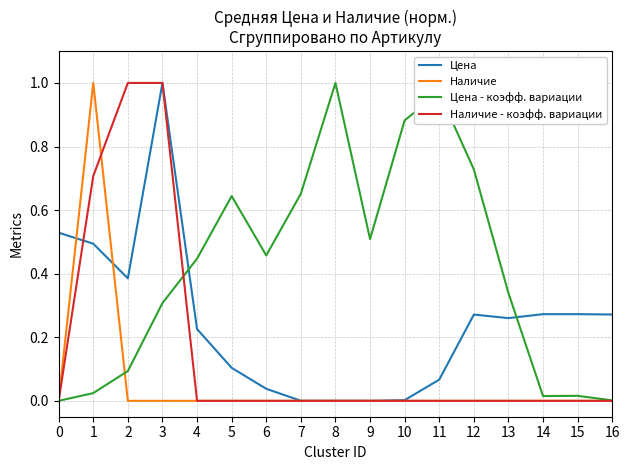

How many lines are shown in the chart?

4